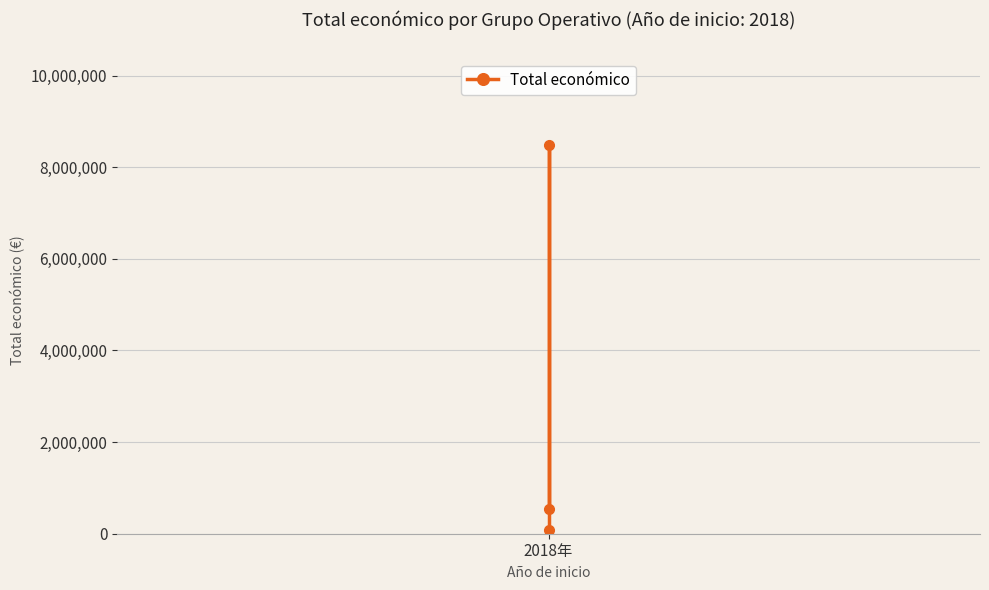

How many data points are above 539000?

1